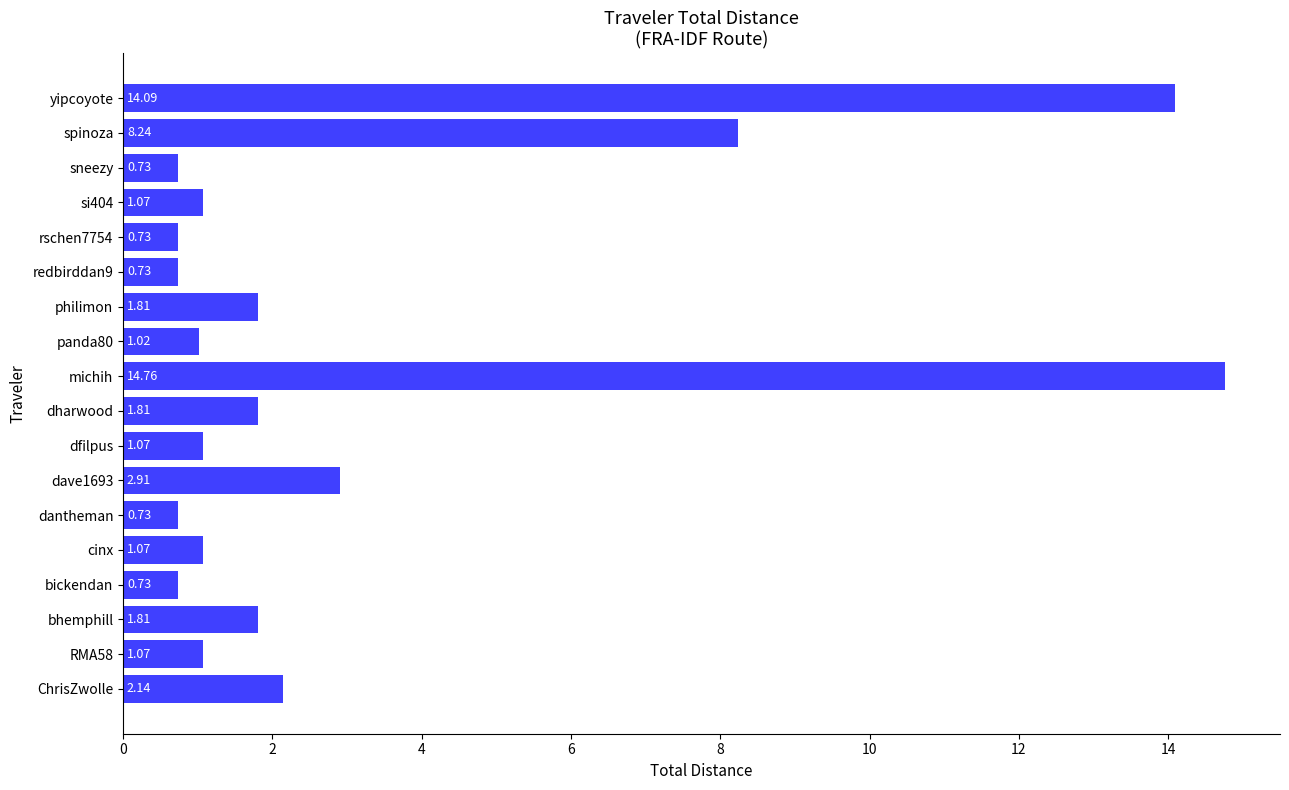

What is the average value?

3.1